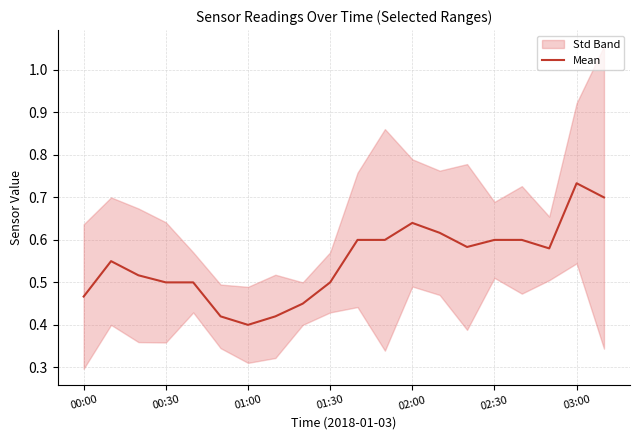

What is the label of the 20th point from the right?

00:00